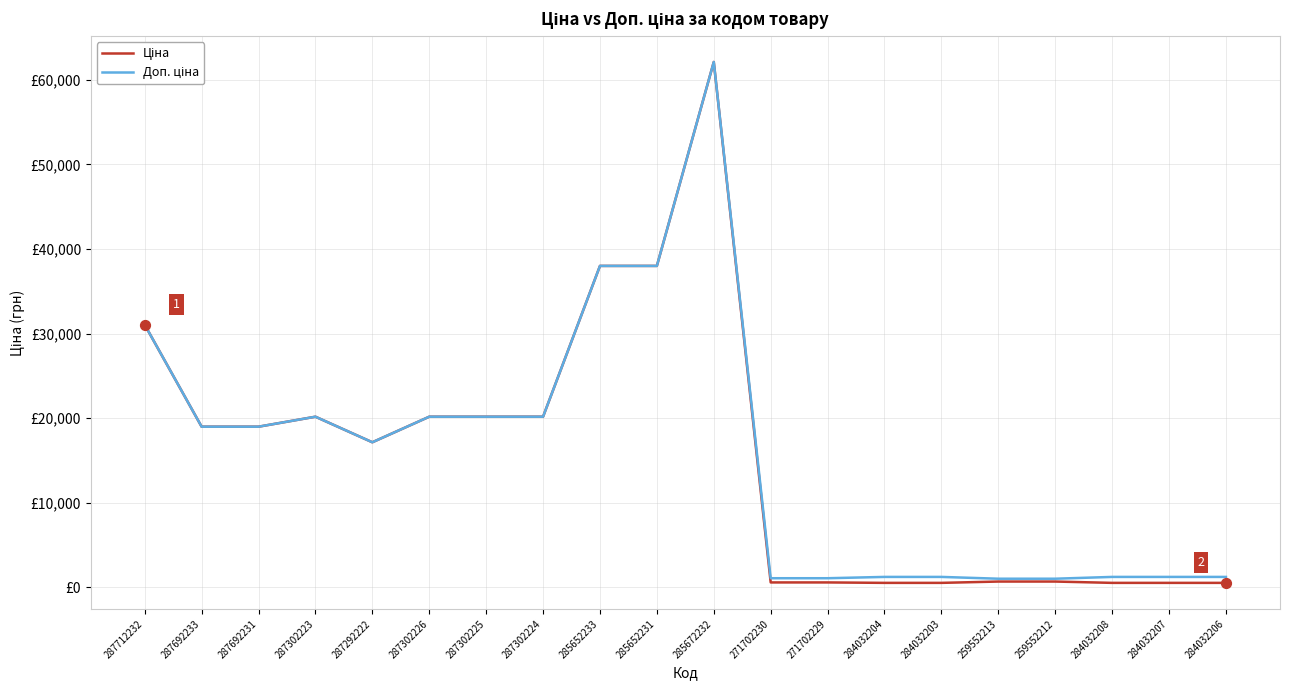

Is the value of Ціна at 287302223 greater than the value of Доп. ціна at 287302225?

No